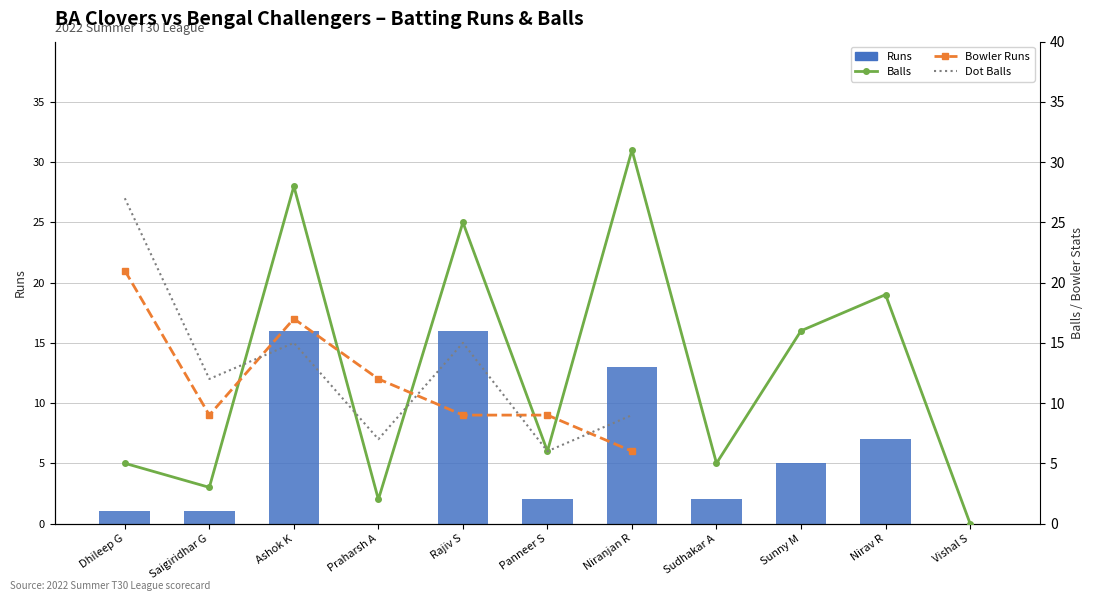

Between Dhileep G and Nirav R, which is larger?

Nirav R